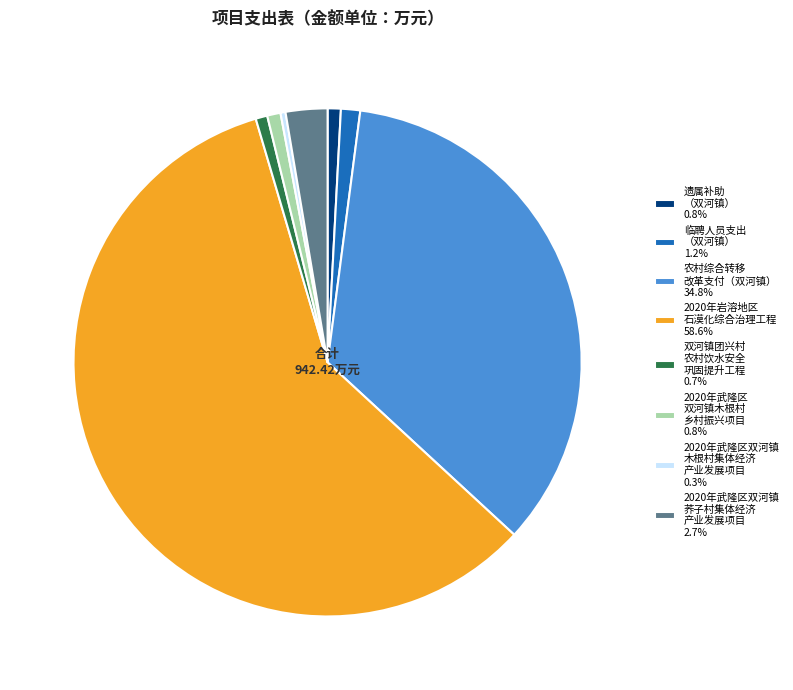

Approximately how many times larger is the value at 2020年武隆区 双河镇木根村 乡村振兴项目 0.8% compared to 2020年武隆区双河镇 木根村集体经济 产业发展项目 0.3%?

2.7